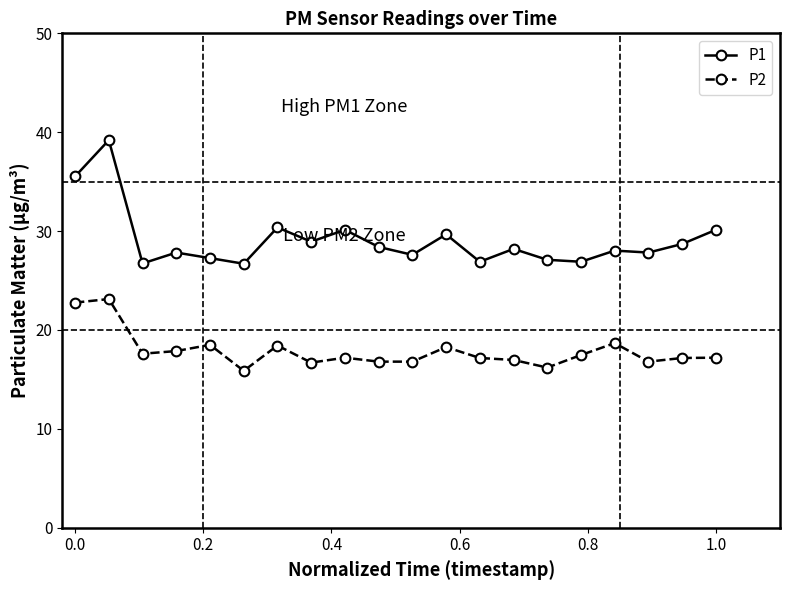

What are all the series names shown in the legend?

P1, P2